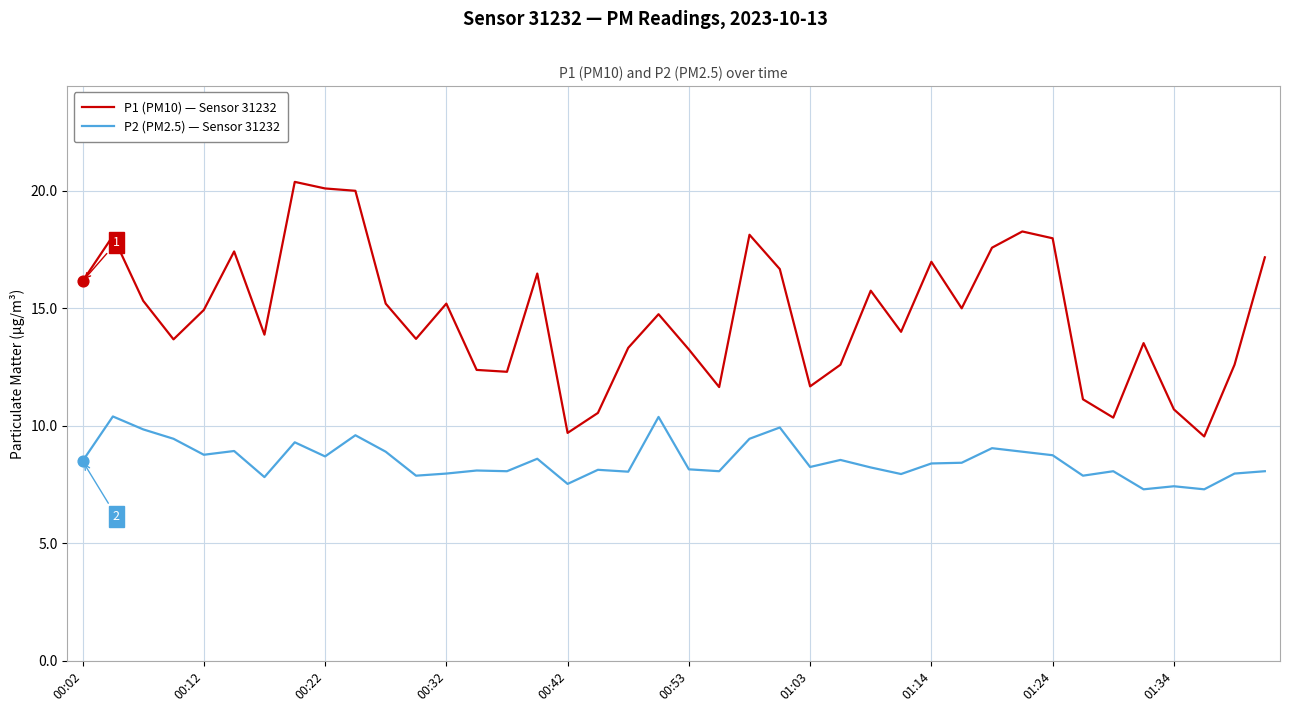

Which series has the widest spread of values?

P1 (PM10) — Sensor 31232